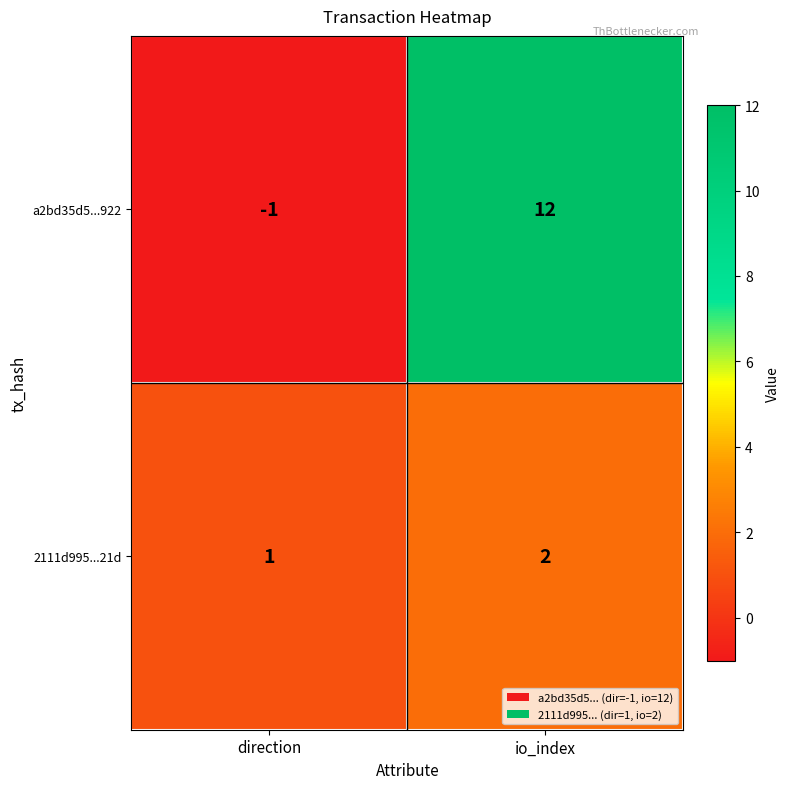

Rank the series by their maximum value, from highest to lowest.

a2bd35d5...922, 2111d995...21d